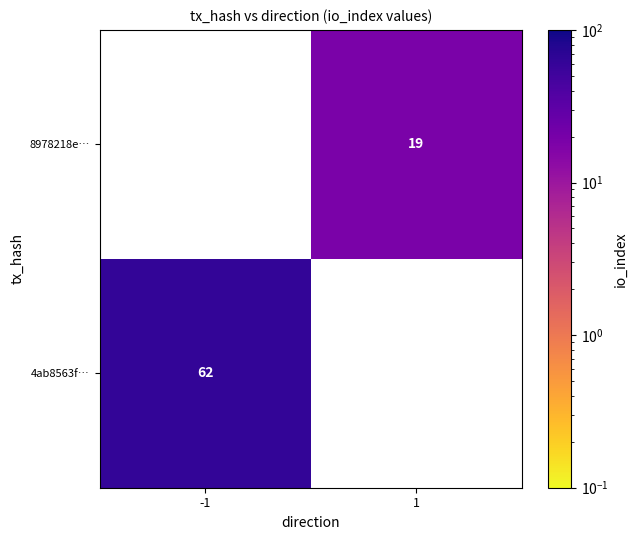

Which has a higher value, 1 or -1?

-1